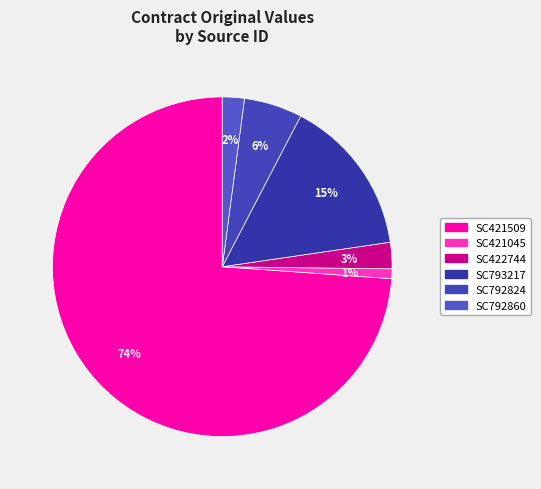

Approximately how many times larger is the value at SC422744 compared to SC793217?

0.2